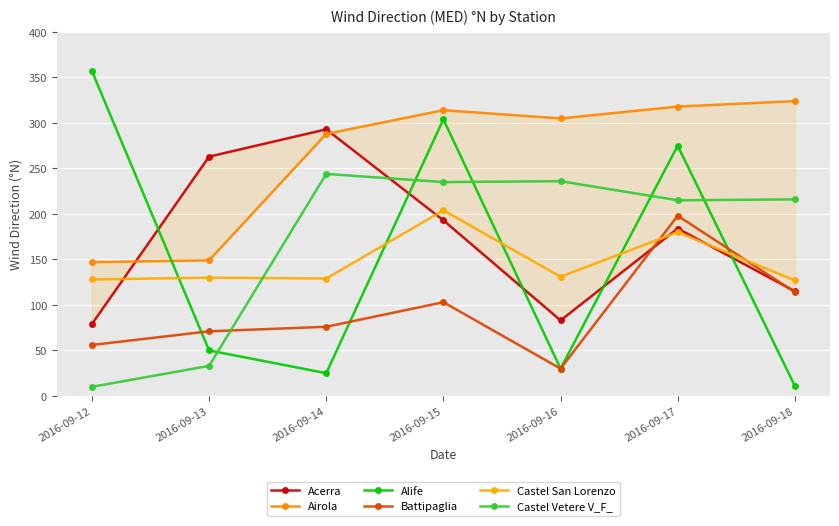

How many interior local valleys does the Acerra series have?

1